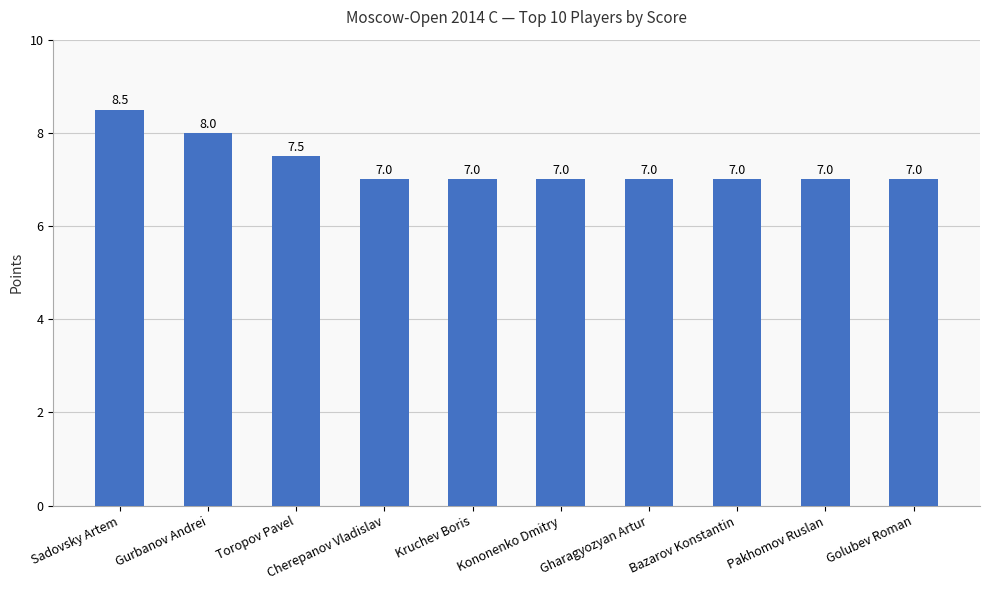

True or false: the data shows 7.0 at Cherepanov Vladislav.

True